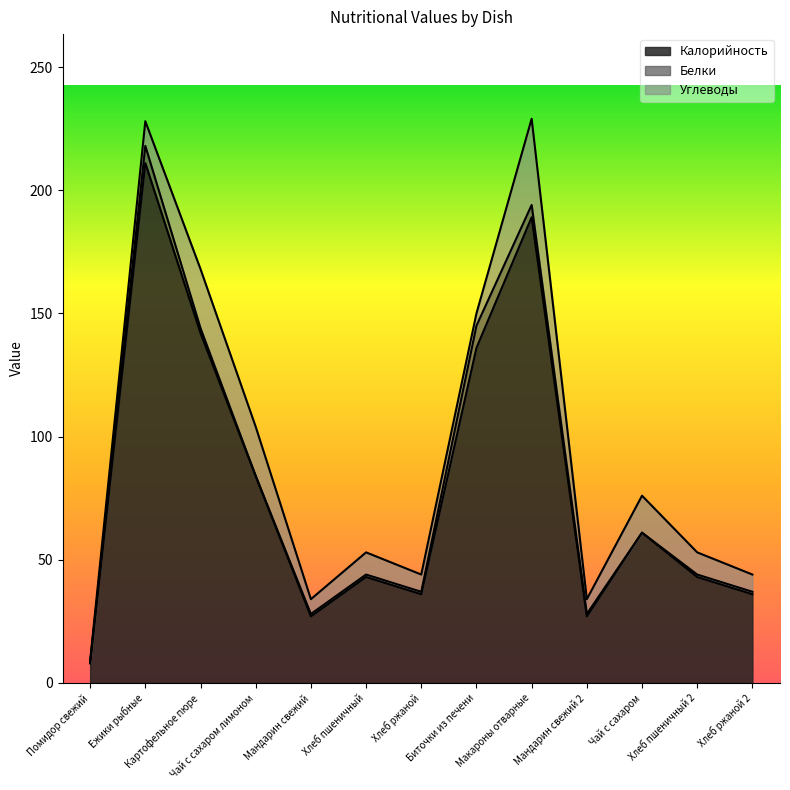

Where is the first local maximum for Калорийность?

Ежики рыбные